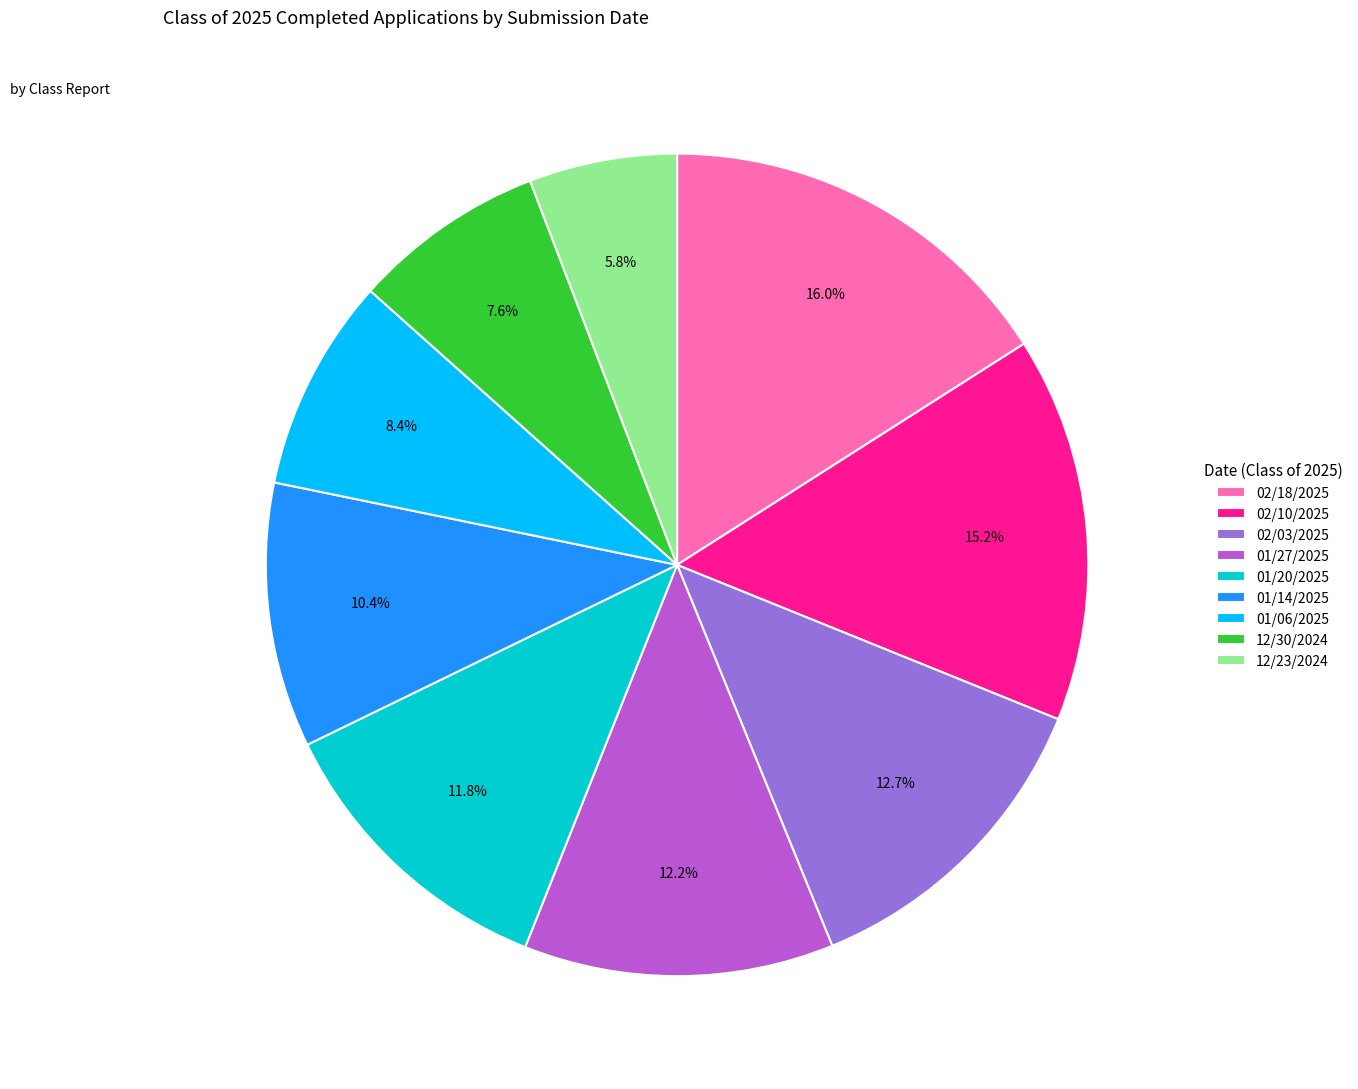

Which category has the biggest portion of the pie?

02/18/2025